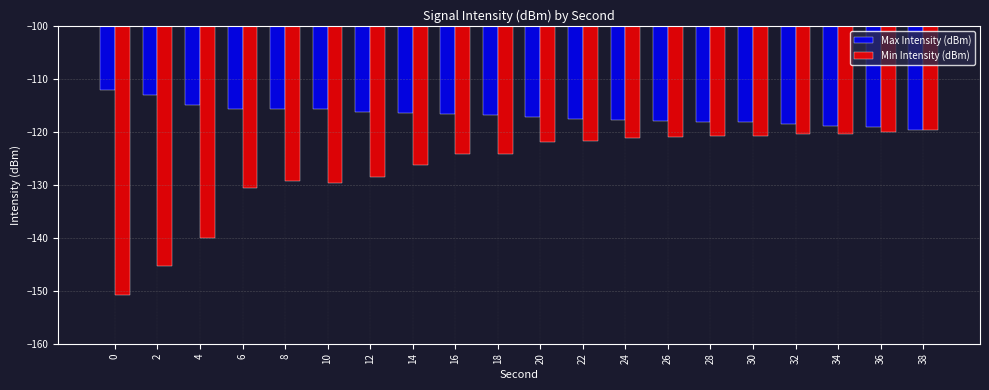

What is the approximate value of Max Intensity (dBm) at 38?

-119.6